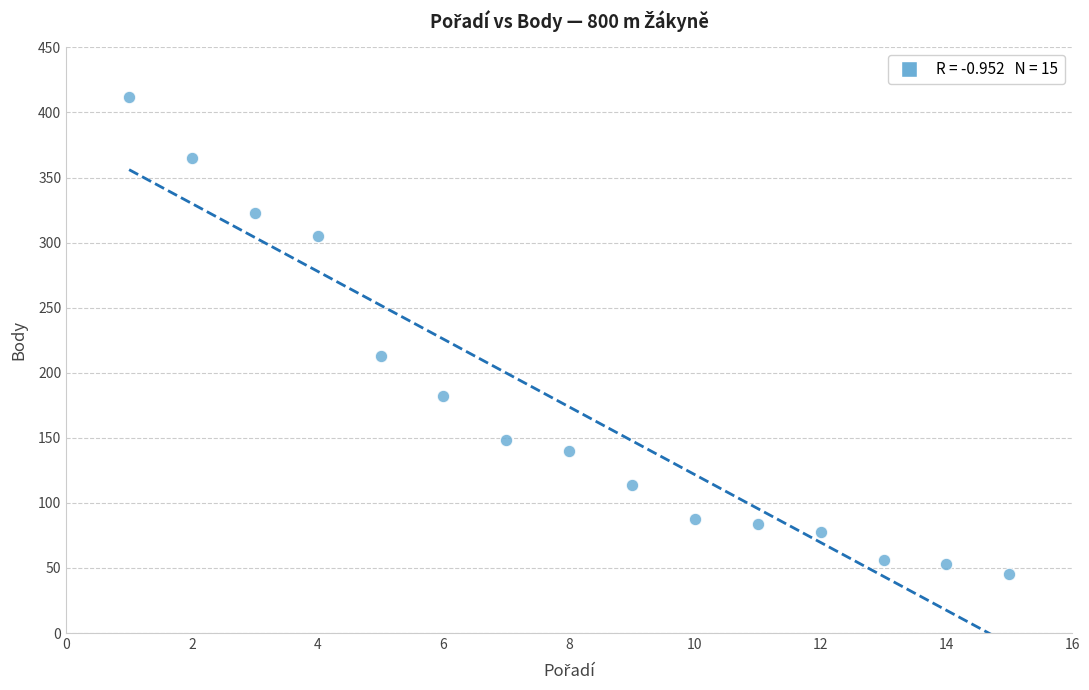

What Y value in the scatter plot is closest to 228?

213